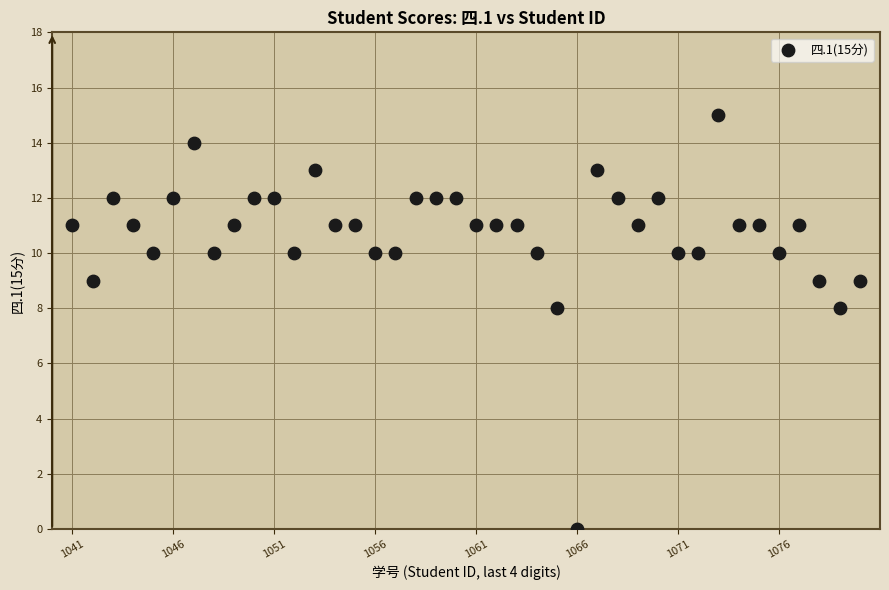

What is the range of Y values (max minus min)?

15